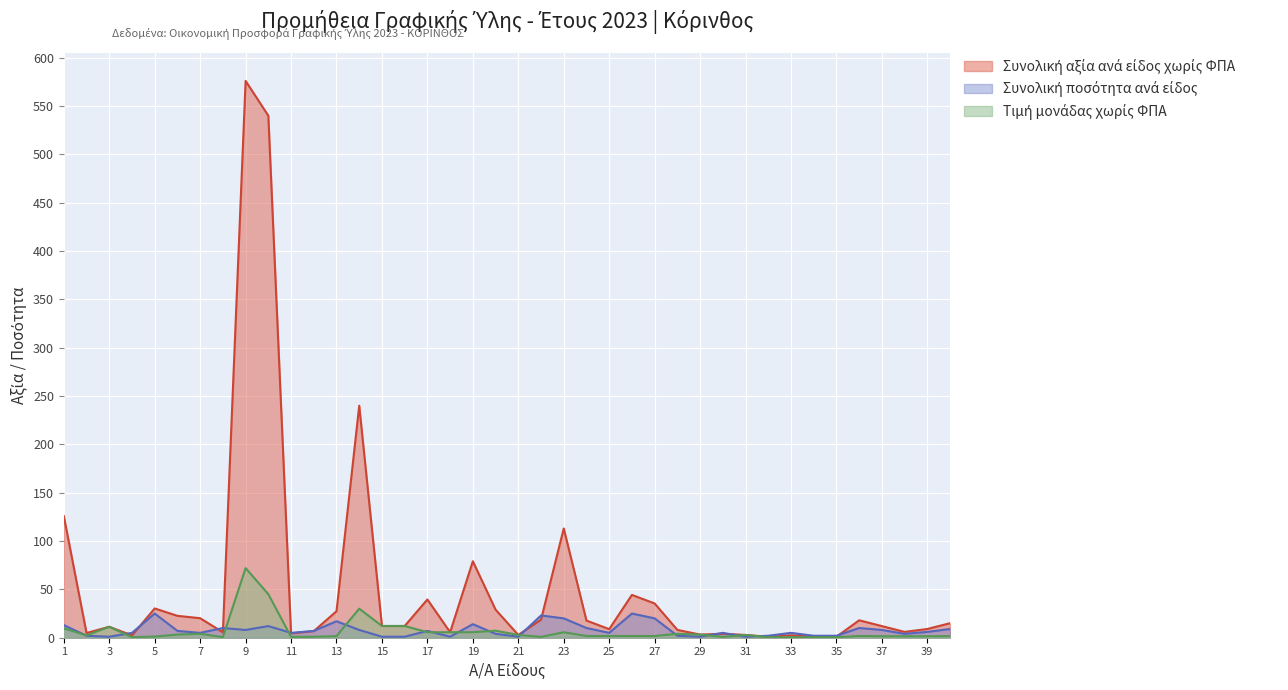

Rank the series by their maximum value, from lowest to highest.

Συνολική ποσότητα ανά είδος, Προϋπολογισθείσα τιμή μονάδας χωρίς ΦΠΑ, Συνολική αξία ανά είδος χωρίς ΦΠΑ